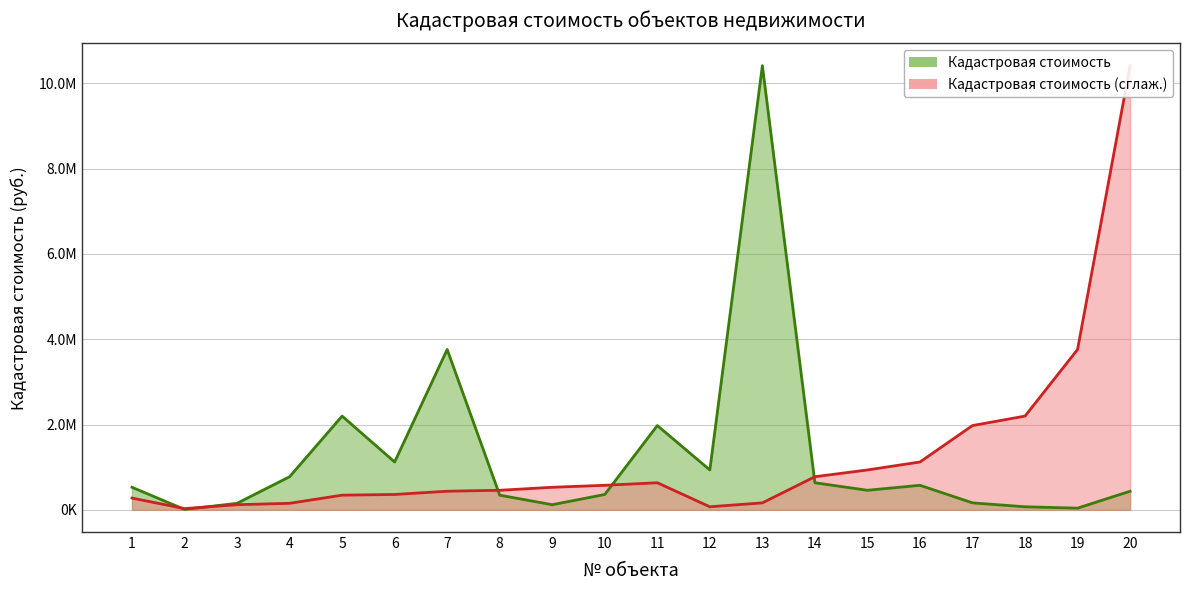

Rank the series by their average value, from lowest to highest.

Кадастровая стоимость, Кадастровая стоимость (сглаж.)